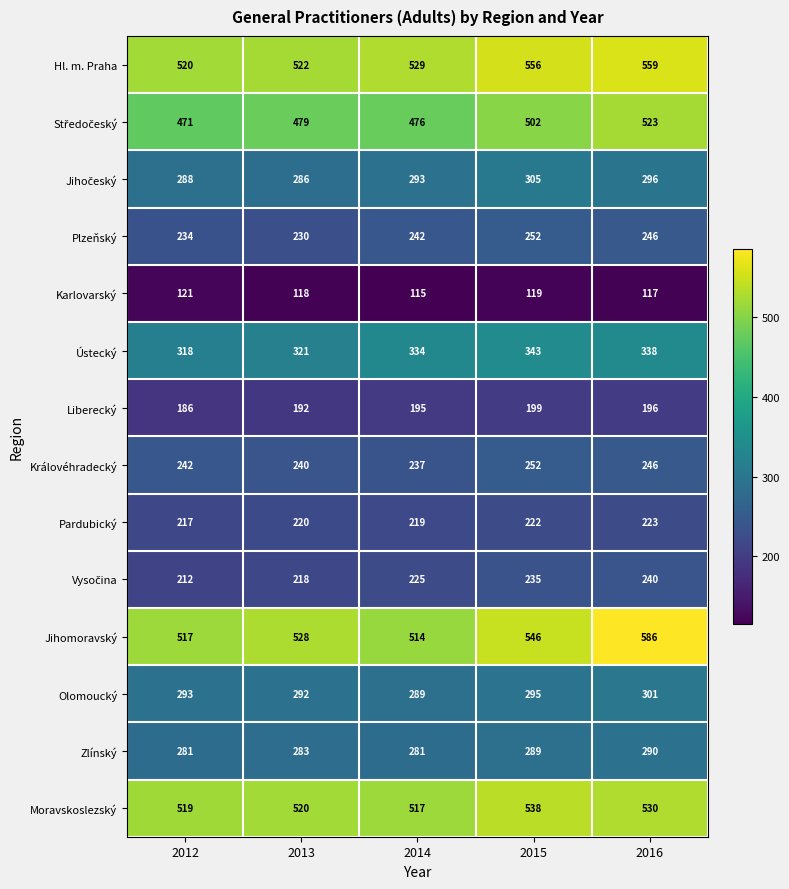

List the labels in order of Moravskoslezský value, smallest first.

2014, 2012, 2013, 2016, 2015